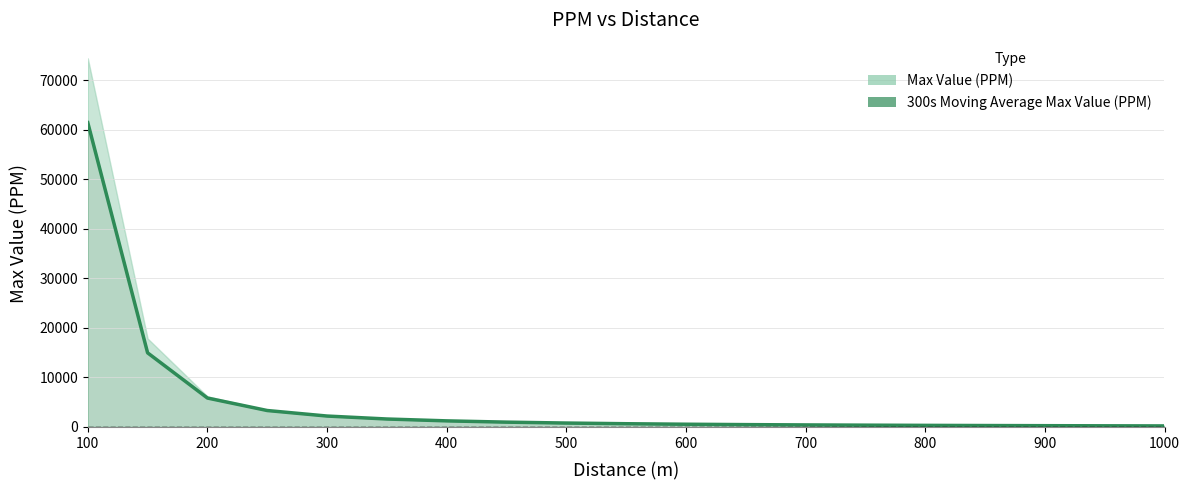

What is the average value?

5063.6